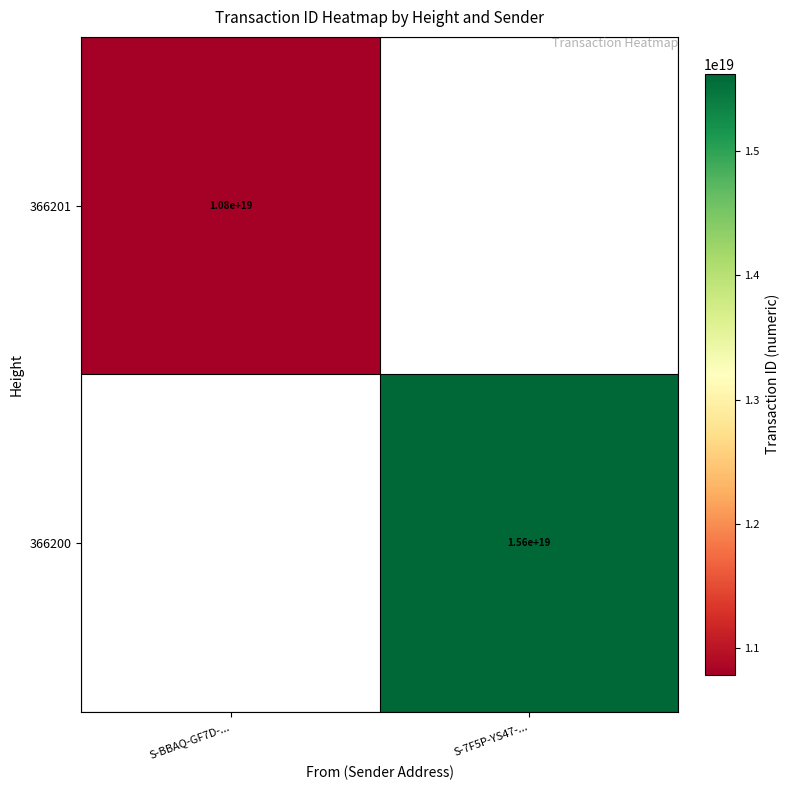

Is the value of 366201 at S-BBAQ-GF7D-... greater than the value of 366200 at S-7F5P-YS47-...?

No